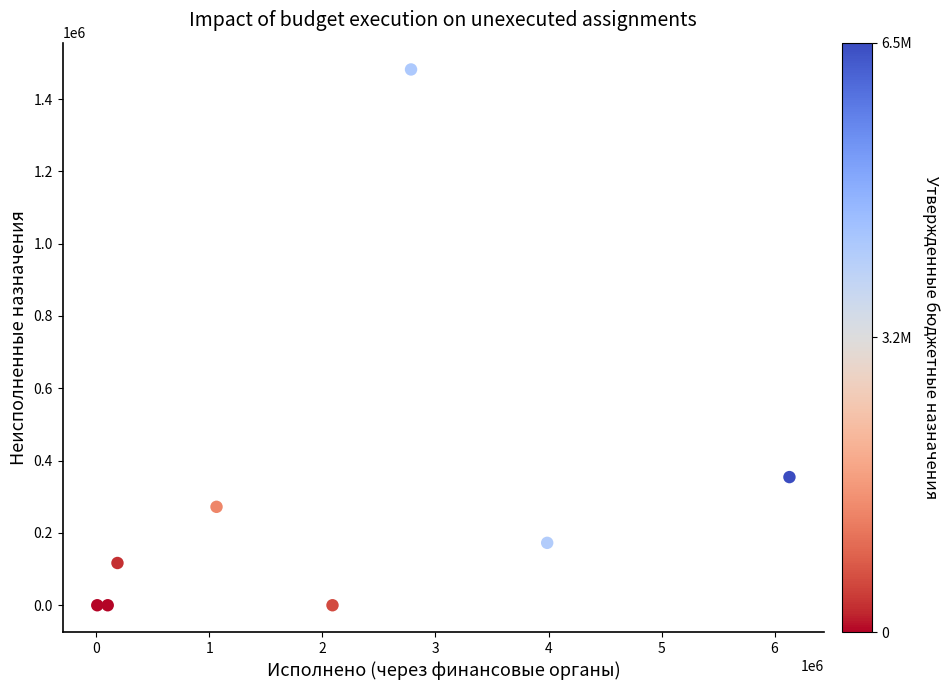

What is the range of X values (max minus min)?

6122858.9